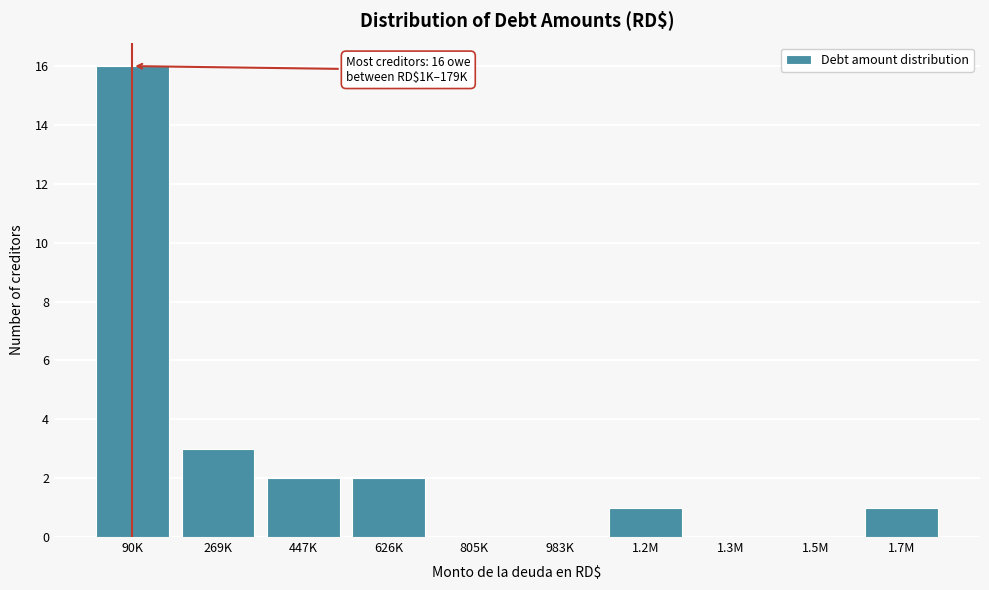

Reading right to left, transcribe all the data shown in this chart.

1.7M=1	1.5M=0	1.3M=0	1.2M=1	983K=0	805K=0	626K=2	447K=2	269K=3	90K=16